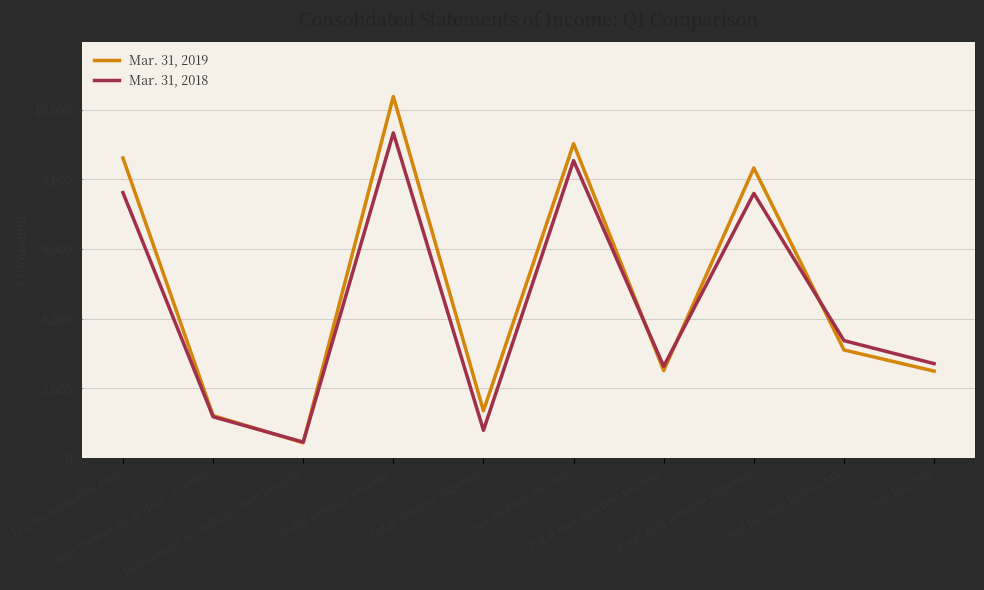

How many lines are shown in the chart?

2